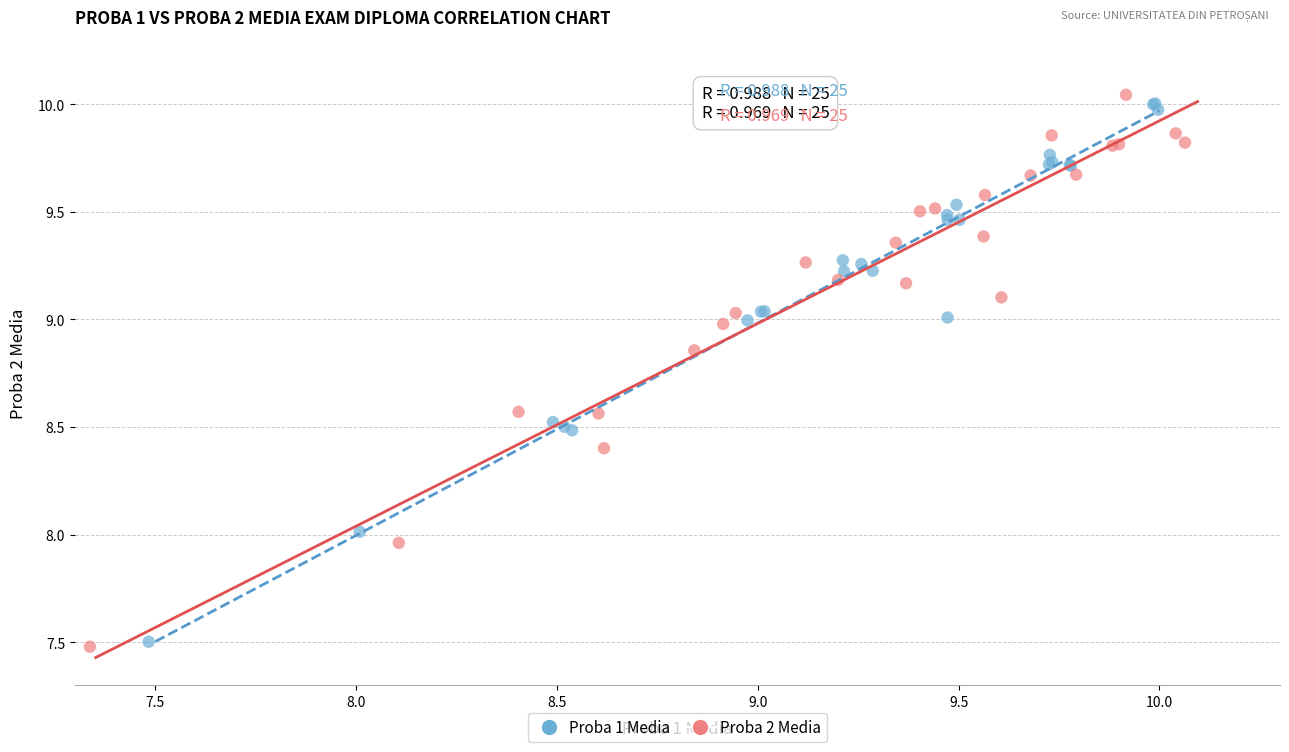

Which series reaches the maximum Y coordinate?

Proba 2 Media